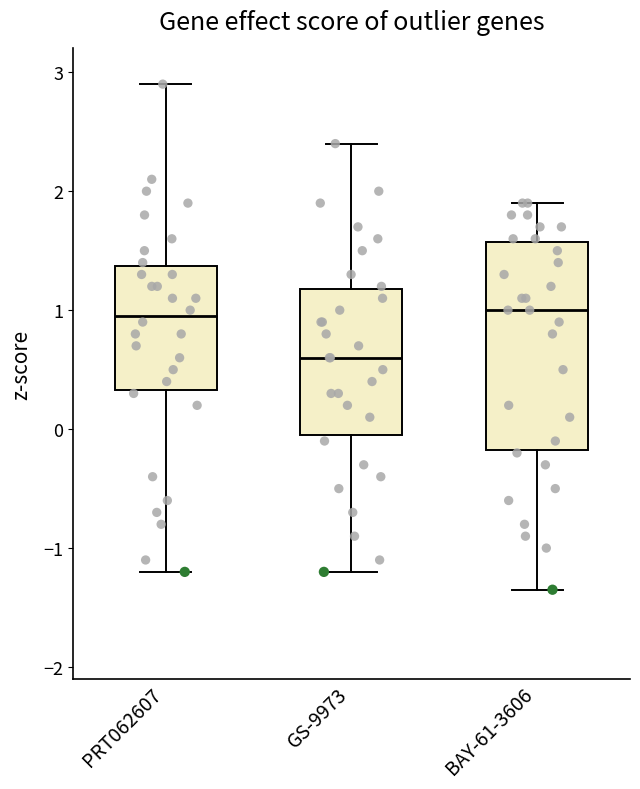

Reading left to right, transcribe this box plot: for each box, give where its median line is, the range the box spans, and where its two whiskers end, as read against the y-axis. The values are not printed on the chart, so give them approximately, as read against the axis.

PRT062607: median 1.0, box 0.3 to 1.4, whiskers -1.2 to 2.9
GS-9973: median 0.6, box 0.0 to 1.2, whiskers -1.2 to 2.4
BAY-61-3606: median 1.0, box -0.2 to 1.6, whiskers -1.3 to 1.9